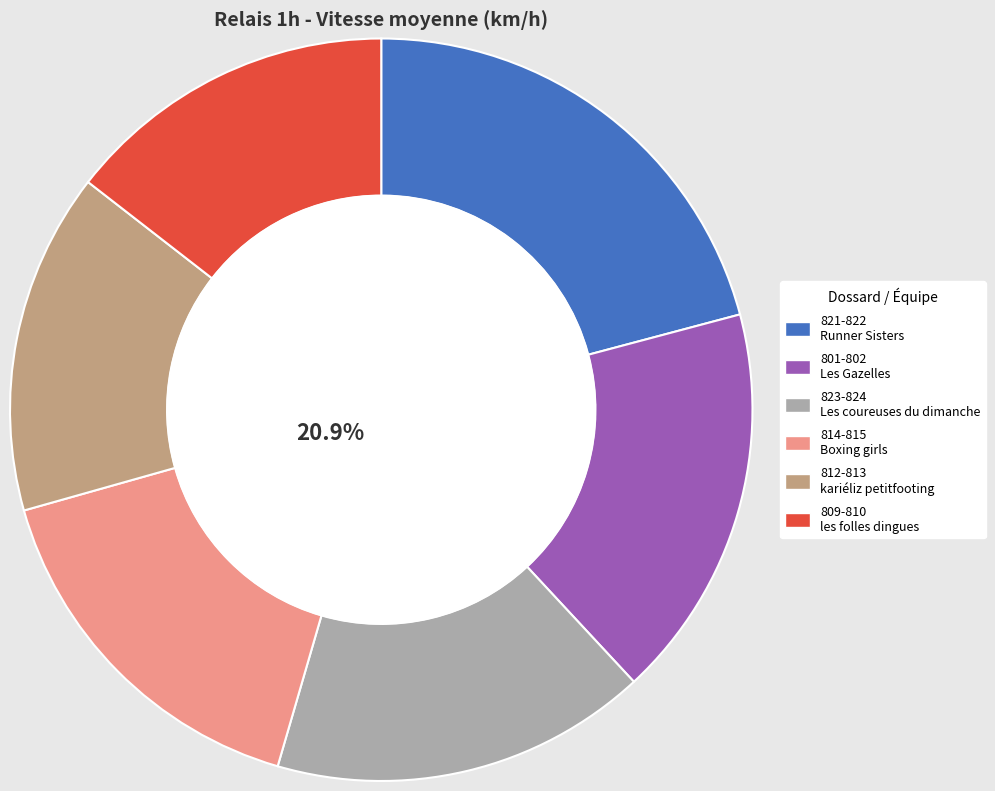

Which category has the biggest portion of the pie?

821-822